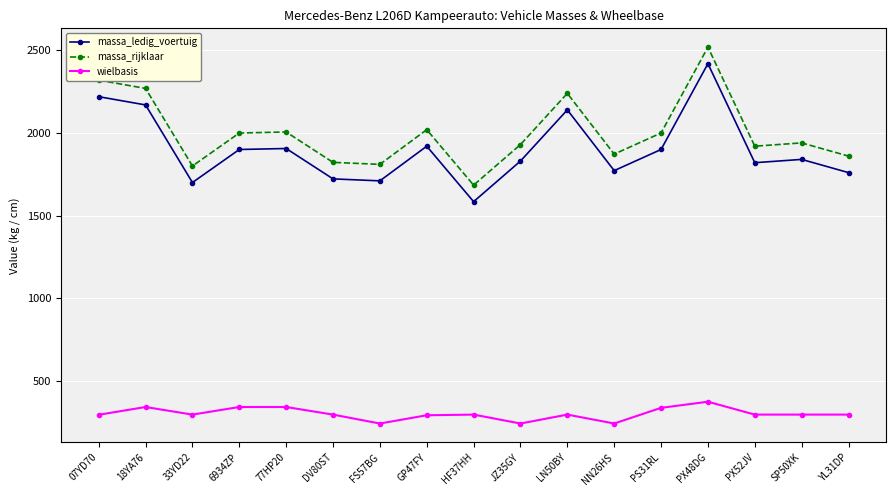

What are all the series names shown in the legend?

massa_ledig_voertuig, massa_rijklaar, wielbasis